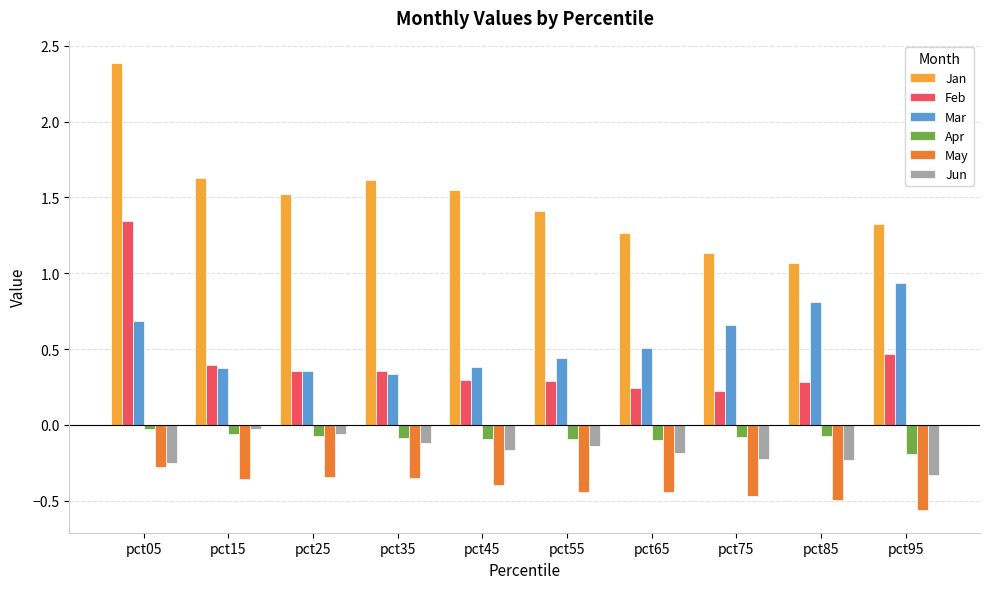

Rank the series at pct65 from highest to lowest value.

Jan, Mar, Feb, Apr, Jun, May